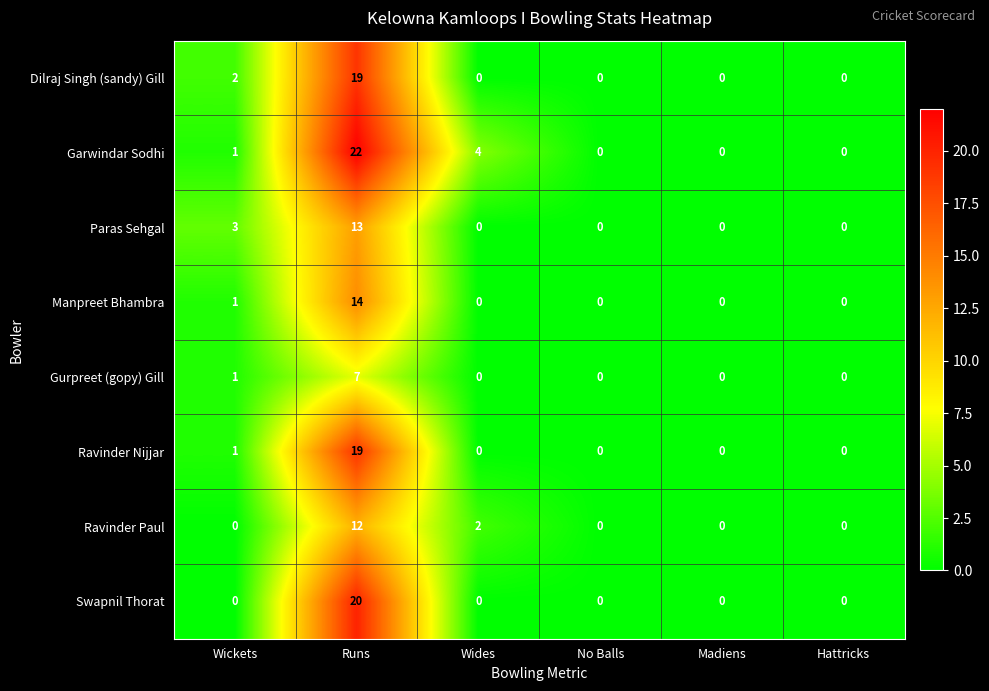

True or false: Paras Sehgal has a value of 0 at Wides.

True